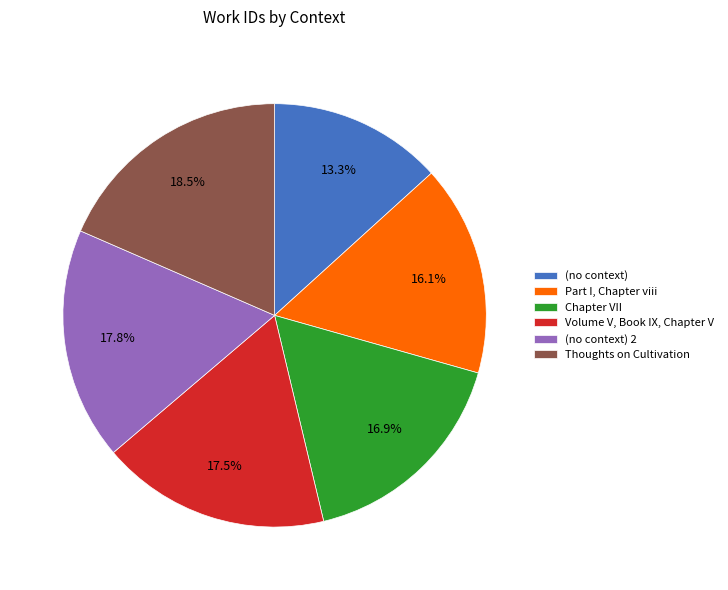

Does Chapter VII represent more than half of the total?

No